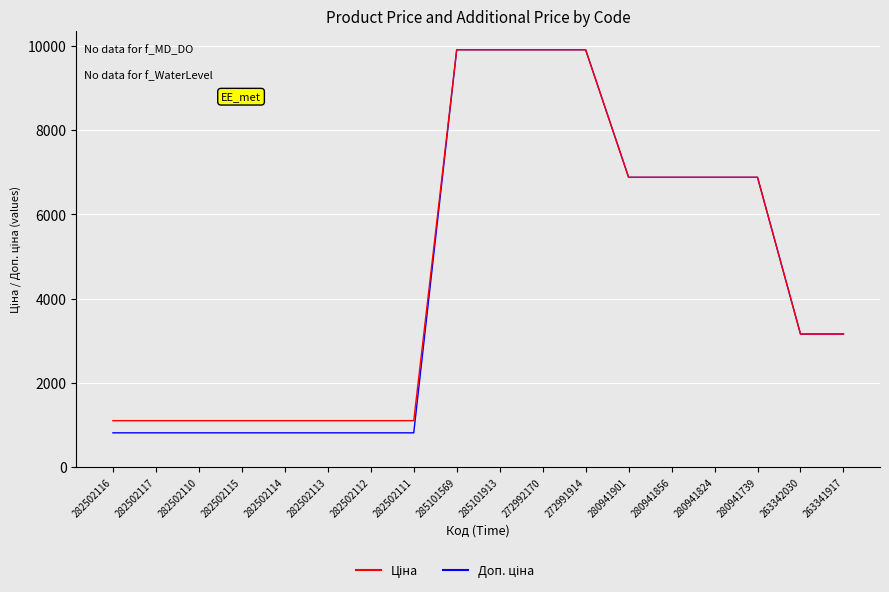

What is the minimum value shown in the chart?

813.0